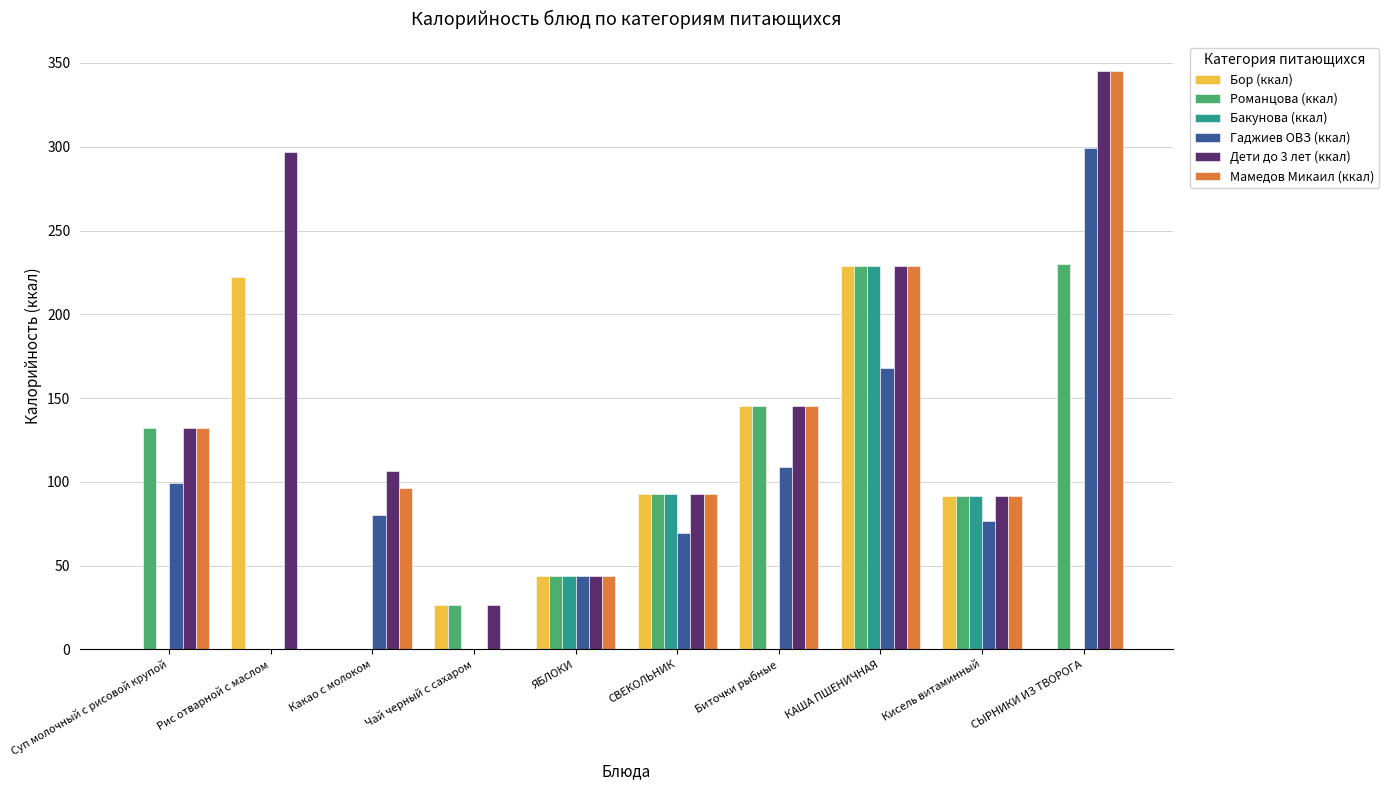

At which category is the sum across all series the highest?

КАША ПШЕНИЧНАЯ